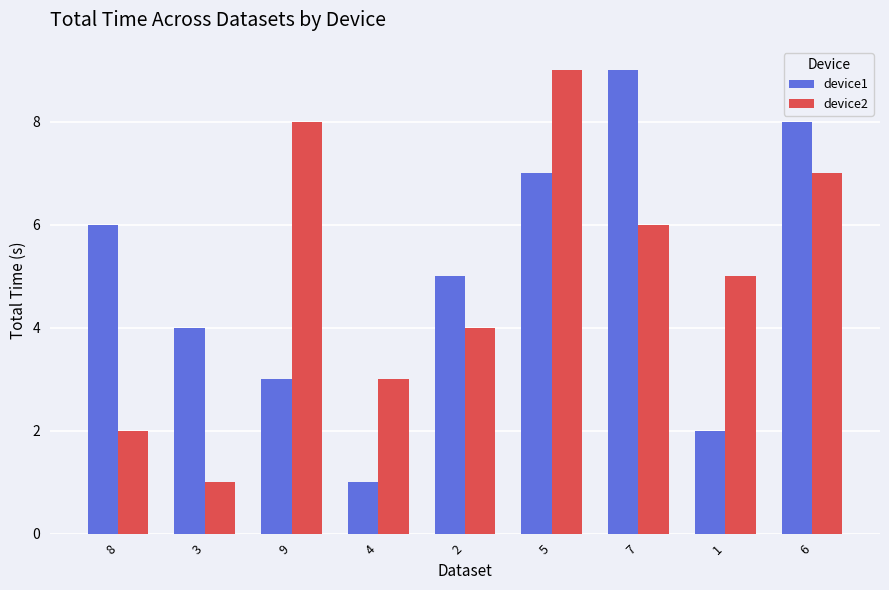

What is the greatest value displayed?

9